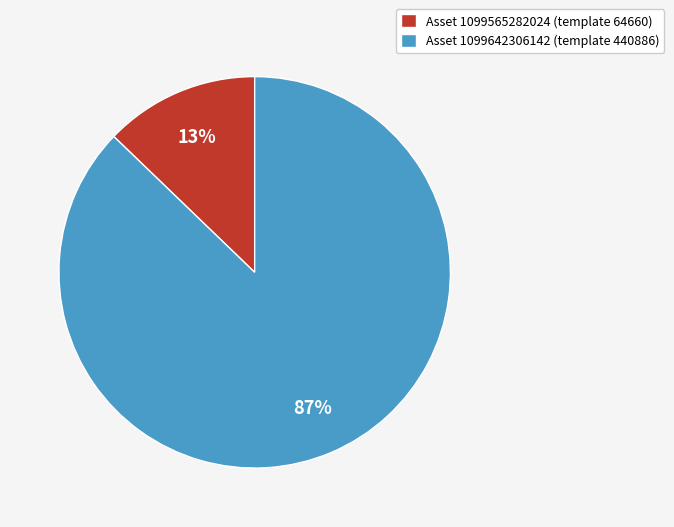

How many segments does this pie chart have?

2